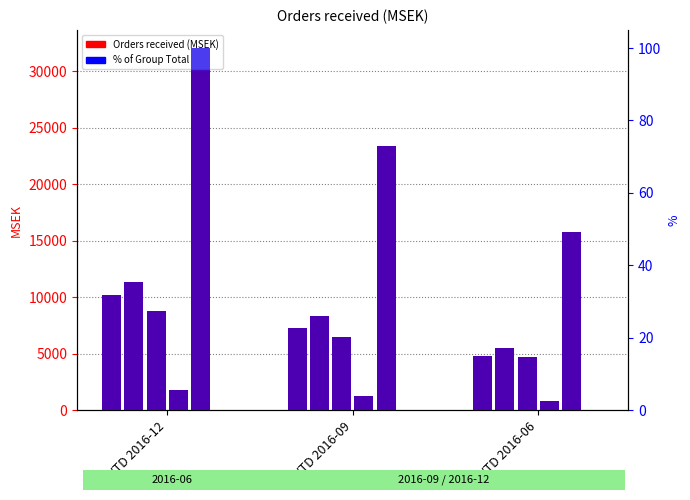

True or false: Energy has a value of 2630.7 at YTD 2016-12.

False